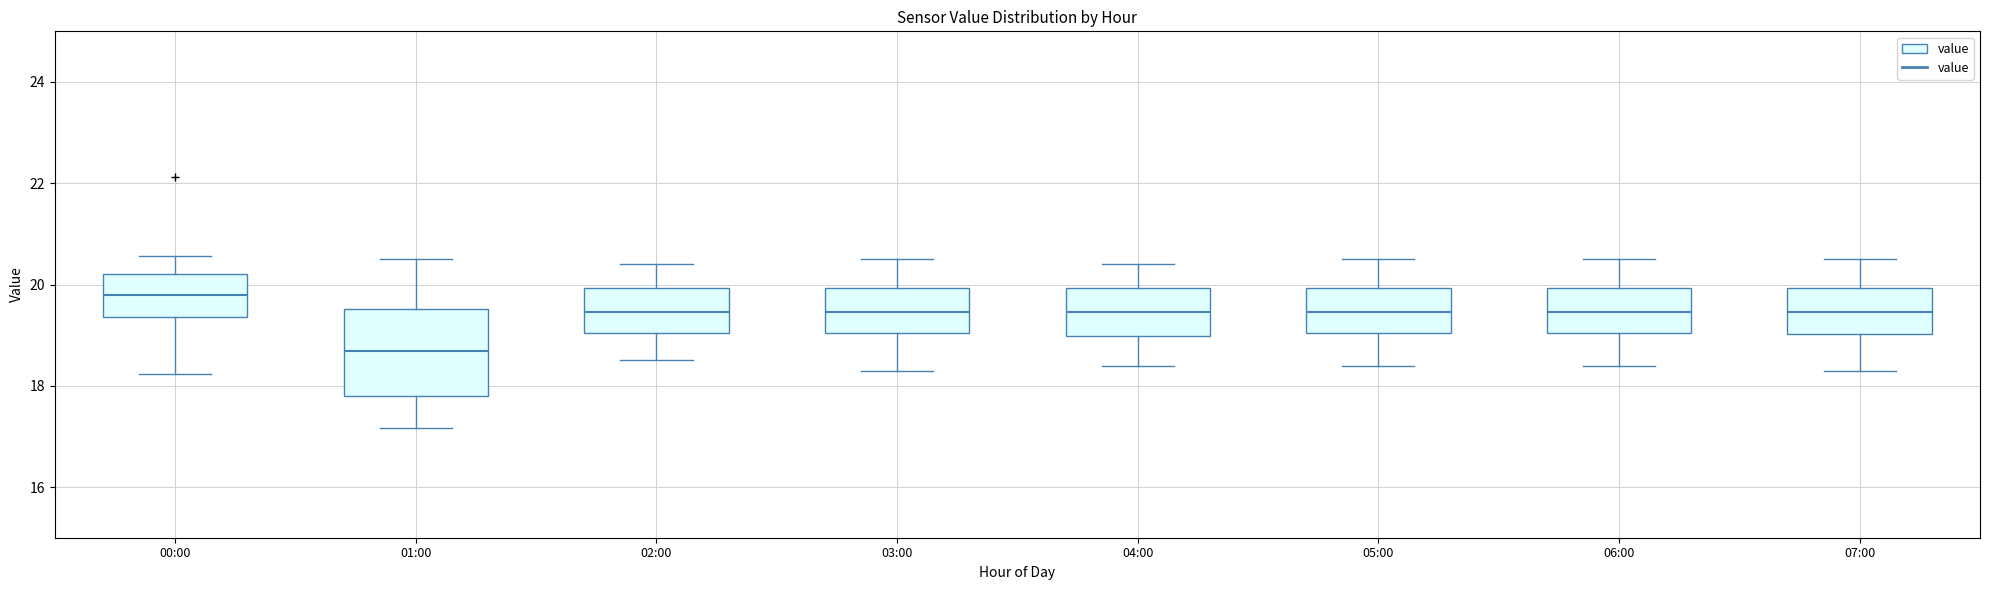

Reading left to right, read every box against the y-axis: the position of its median line, the range the box covers, and the ends of its whiskers. The values are not printed on the chart, so give them approximately, as read against the axis.

00:00: median 19.8, box 19.4 to 20.2, whiskers 18.2 to 20.6
01:00: median 18.6, box 17.8 to 19.6, whiskers 17.2 to 20.6
02:00: median 19.4, box 19.0 to 20.0, whiskers 18.6 to 20.4
03:00: median 19.4, box 19.0 to 20.0, whiskers 18.4 to 20.6
04:00: median 19.4, box 19.0 to 20.0, whiskers 18.4 to 20.4
05:00: median 19.4, box 19.0 to 20.0, whiskers 18.4 to 20.6
06:00: median 19.4, box 19.0 to 20.0, whiskers 18.4 to 20.6
07:00: median 19.4, box 19.0 to 20.0, whiskers 18.4 to 20.6